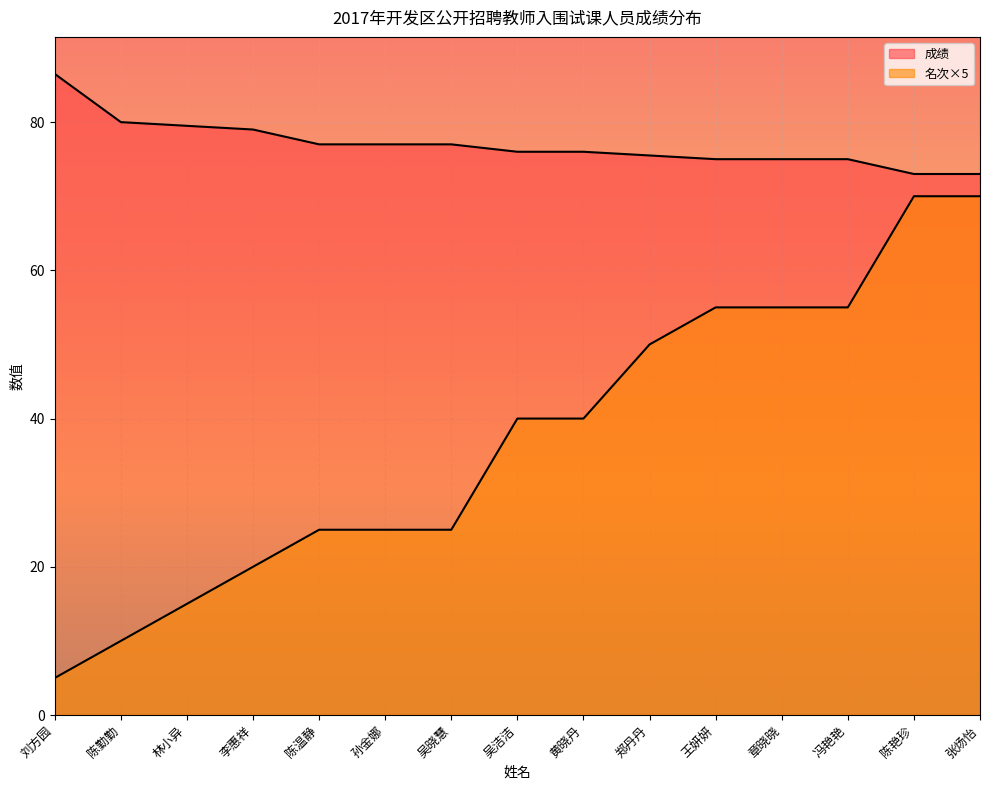

Reading left to right, list all the values displayed in this chart.

成绩: 86.5	80.0	79.5	79.0	77.0	77.0	77.0	76.0	76.0	75.5	75.0	75.0	75.0	73.0	73.0
名次: 5.0	10.0	15.0	20.0	25.0	25.0	25.0	40.0	40.0	50.0	55.0	55.0	55.0	70.0	70.0